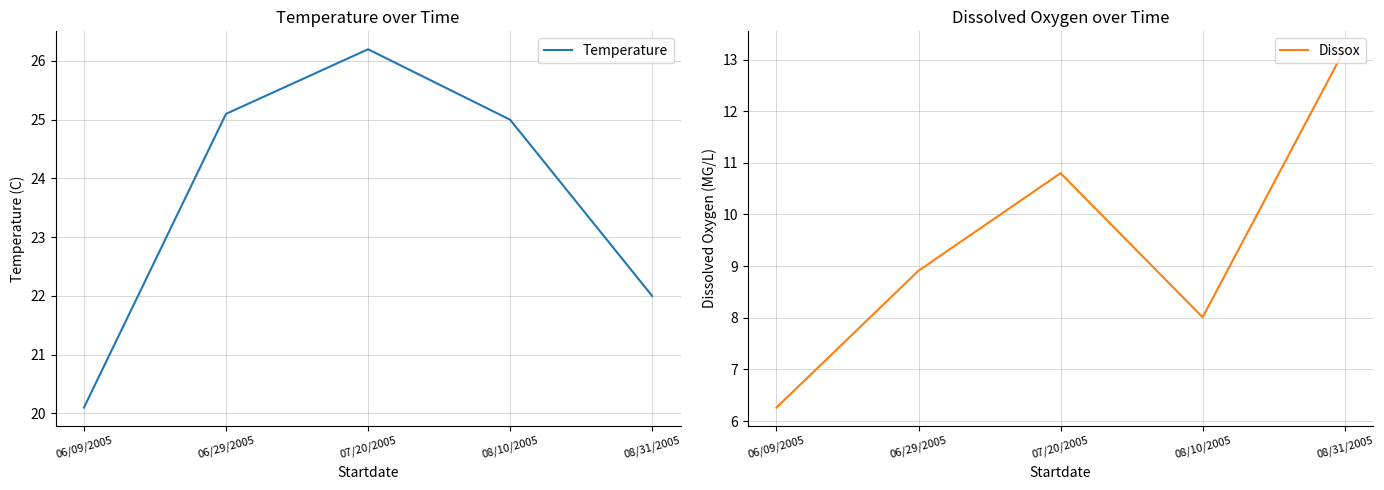

What is the difference between the Dissox values at 06/09/2005 and 07/20/2005?

4.5